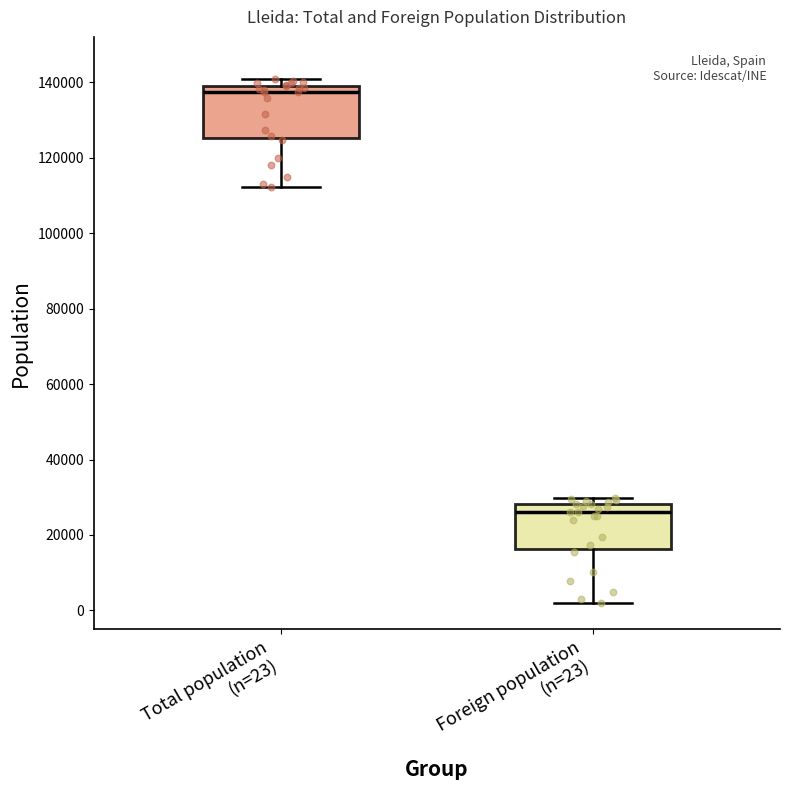

Which box is the tallest, from its lower edge to its upper edge?

Total population (n=23)